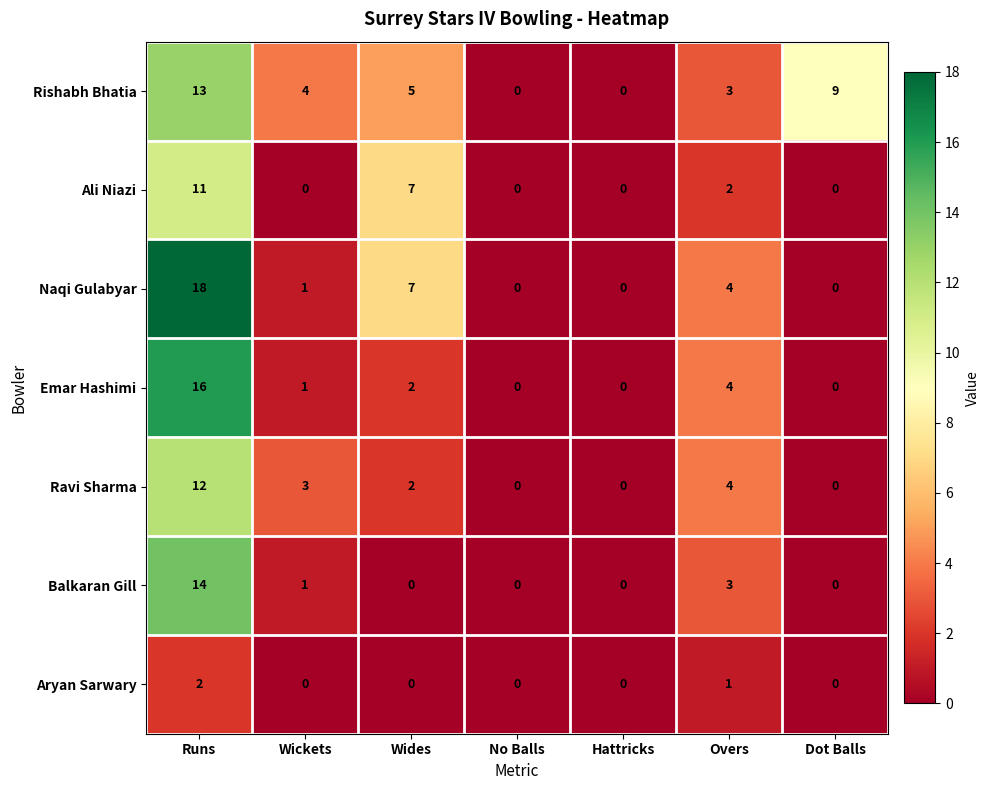

Between Runs and Overs, which series saw the biggest shift?

Naqi Gulabyar